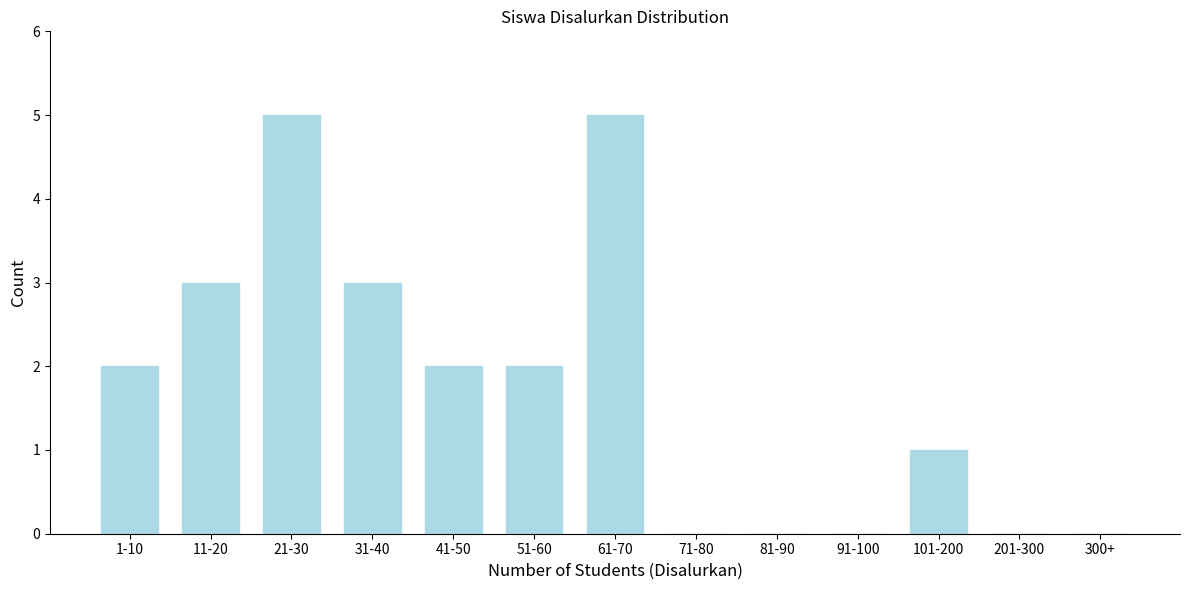

Reading left to right, extract all data points from this chart.

1-10=2	11-20=3	21-30=5	31-40=3	41-50=2	51-60=2	61-70=5	71-80=0	81-90=0	91-100=0	101-200=1	201-300=0	300+=0